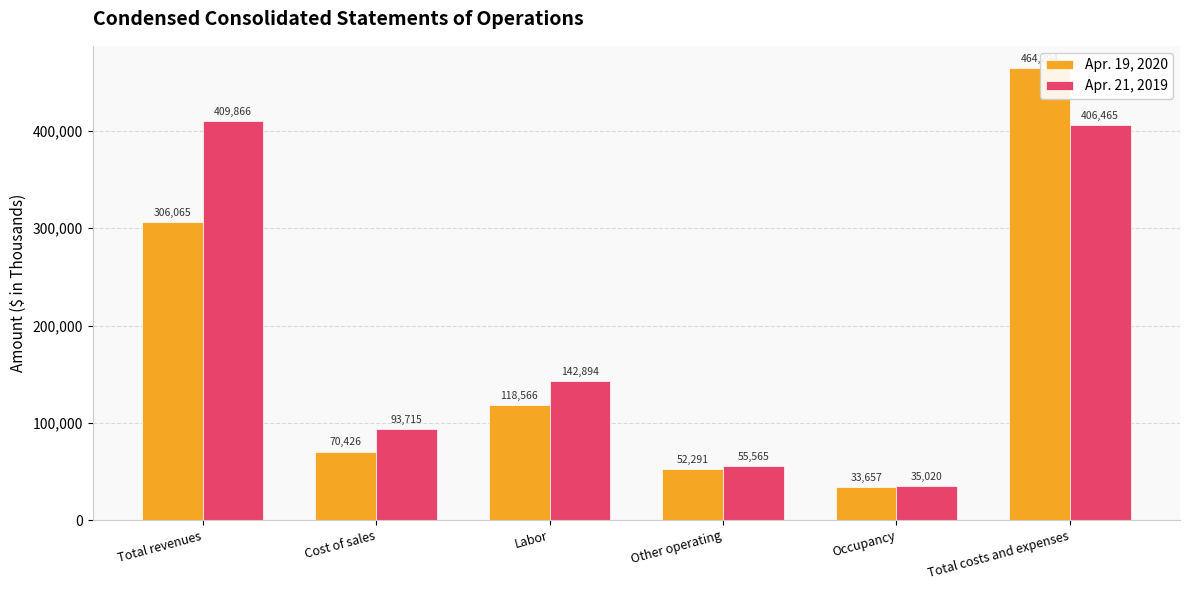

Which series has the largest total across all categories?

Apr. 21, 2019